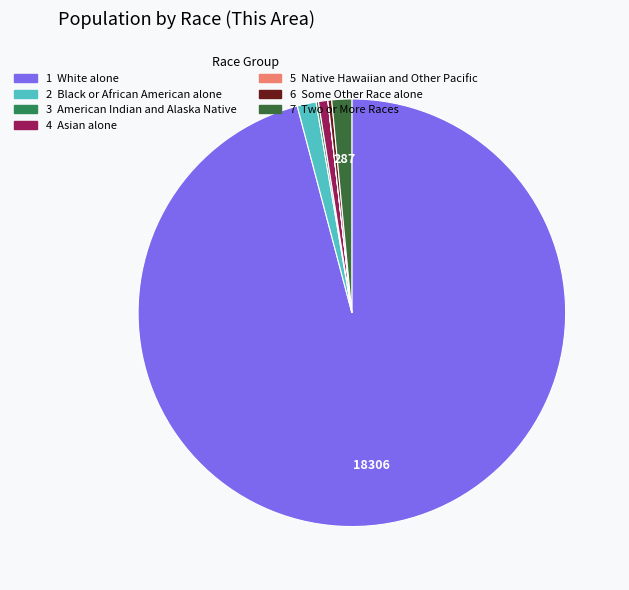

Which category has the smallest portion of the pie?

Native Hawaiian and Other Pacific